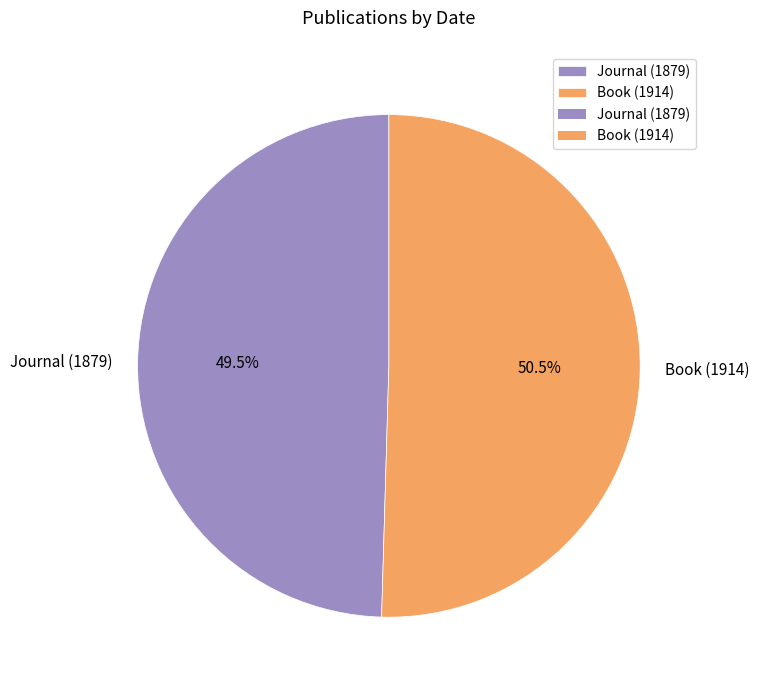

Which category has the smallest portion of the pie?

Journal (1879)